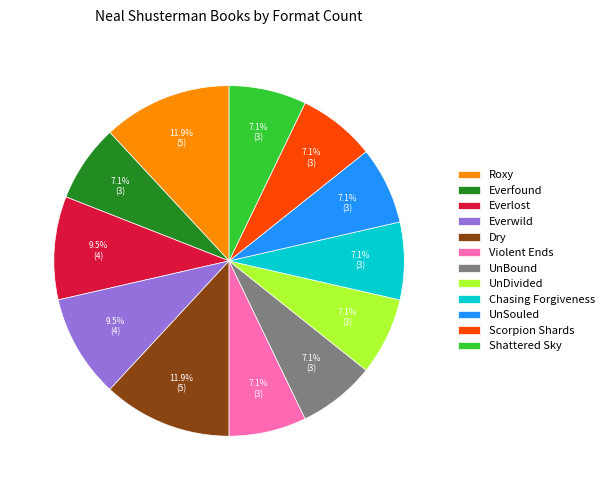

Is it true that Chasing Forgiveness is 1% of the pie?

False